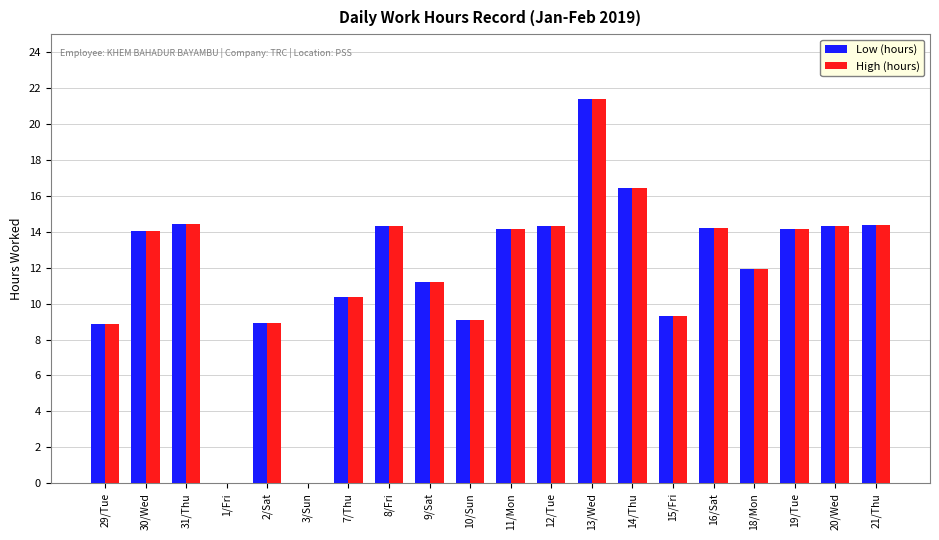

How many data points does each series have?

20